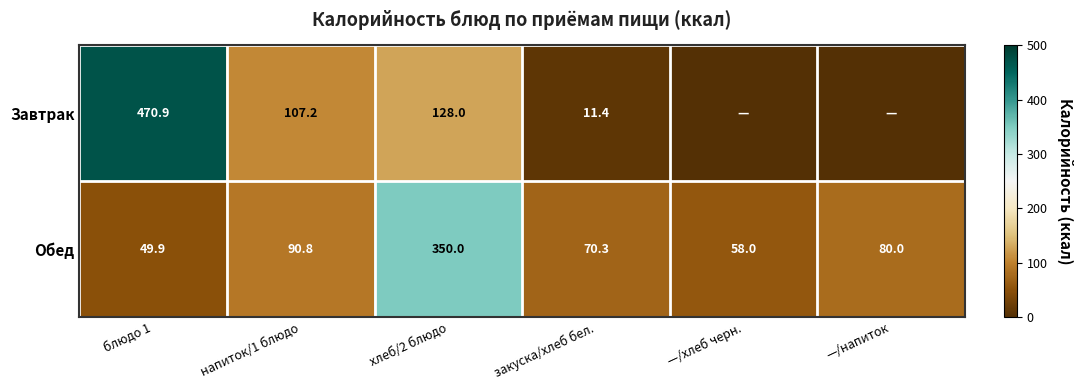

How many distinct data groups are displayed?

2